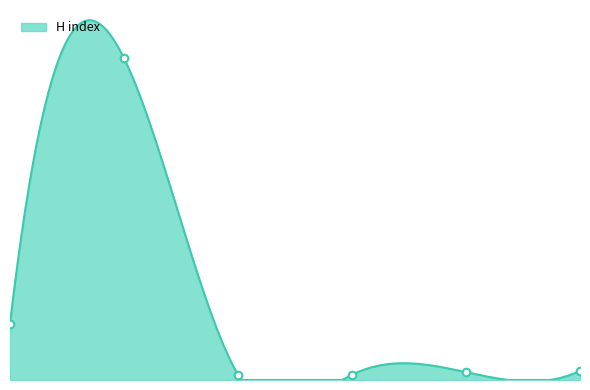

Which has a higher value, 0 or 1?

1